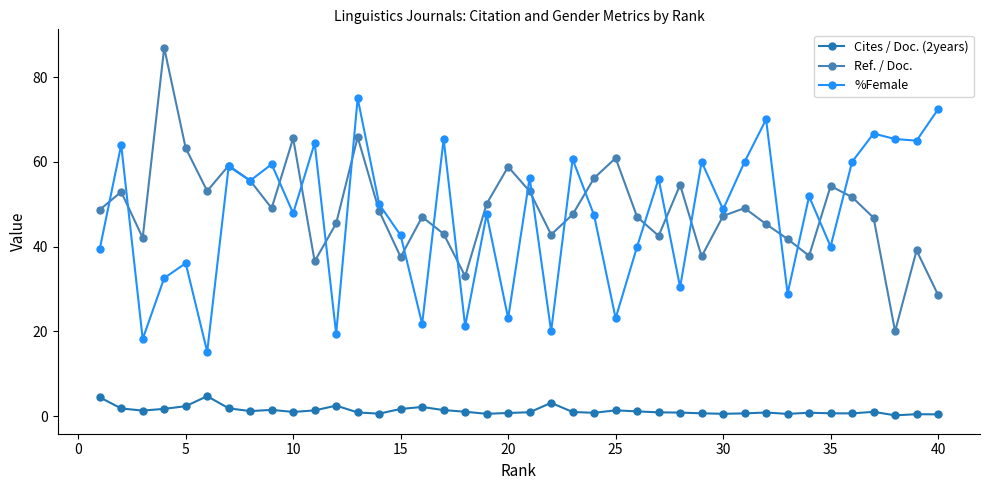

At how many categories does at least one series exceed 8?

40